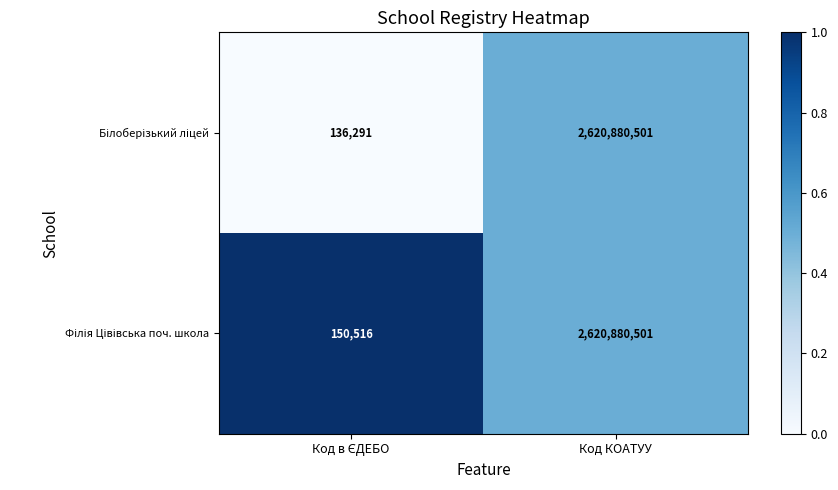

At which category is the sum across all series the highest?

Код КОАТУУ